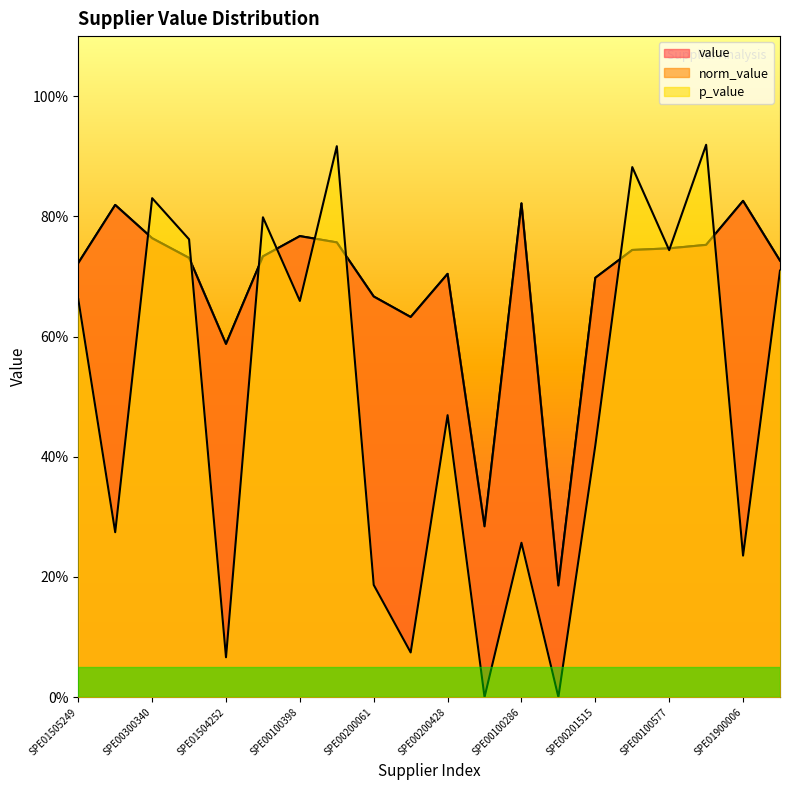

How many lines are shown in the chart?

3